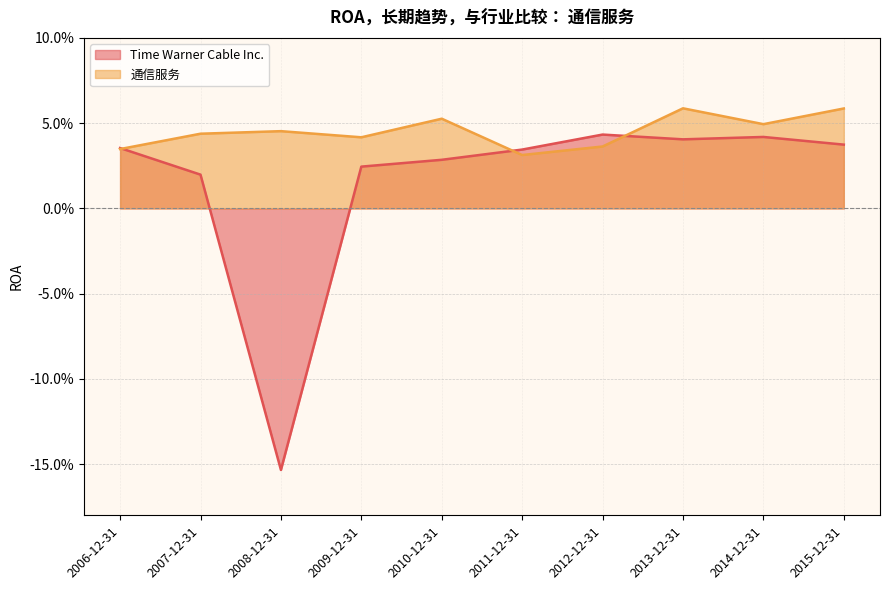

Does the chart display data point markers on the line(s)?

No